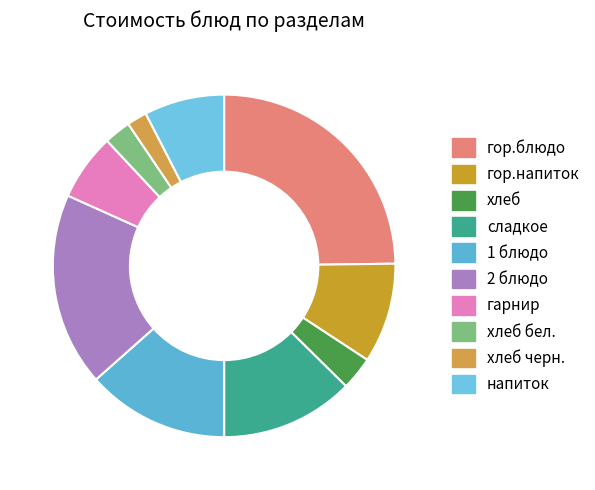

Count the number of slices in the pie.

10